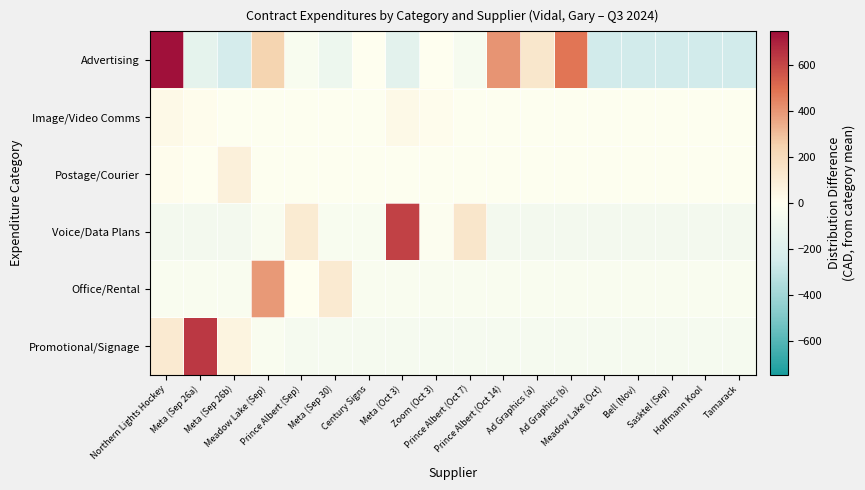

What is the difference between the highest and lowest values at Meta (Sep 26b)?

325.5